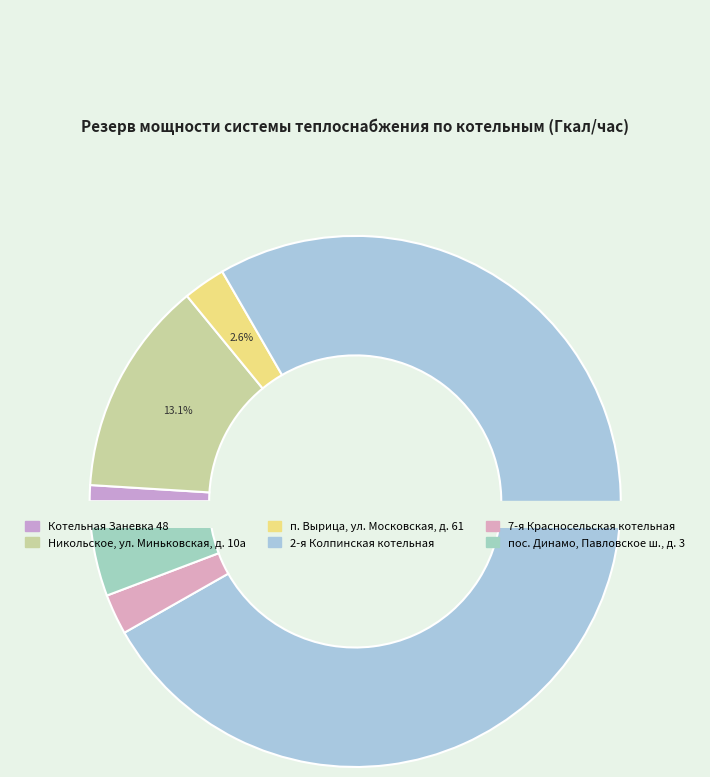

How many slices are in this pie chart?

6